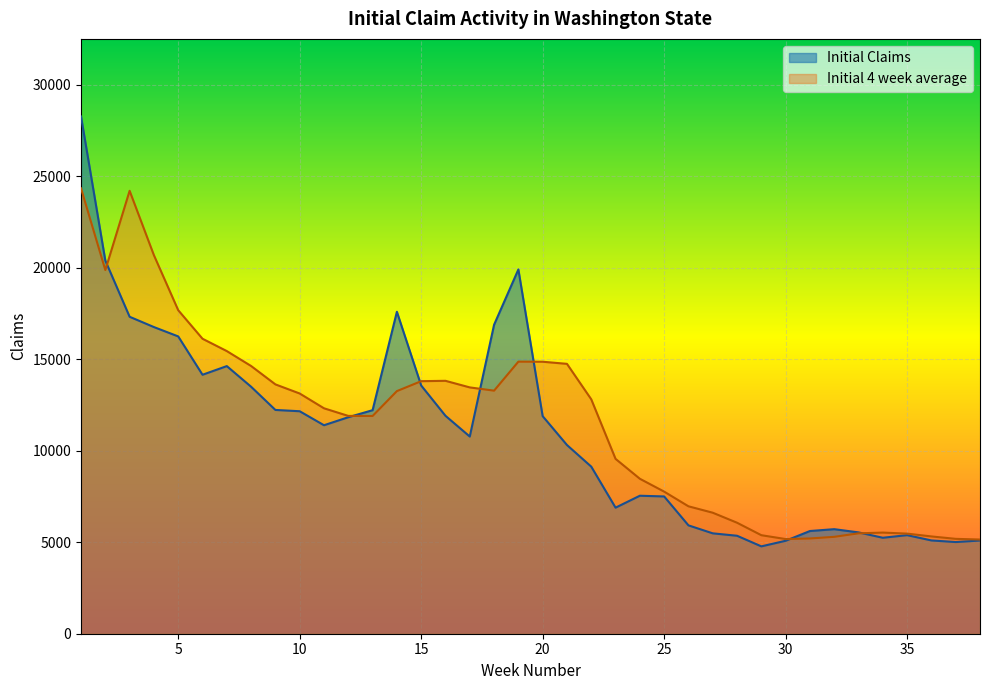

What is the average value of the Initial Claims series?

10906.9